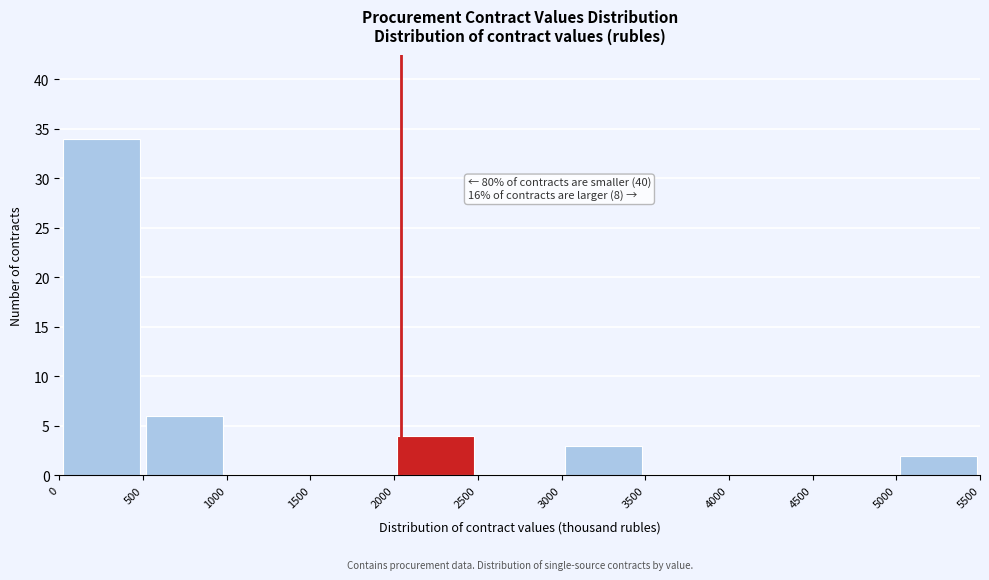

Which range on the x-axis has the tallest bar?

0 to 500